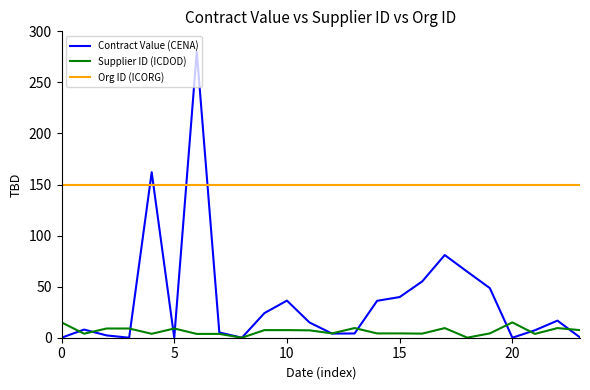

True or false: Supplier ID (ICDOD) and Contract Value (CENA) intersect in this chart.

True